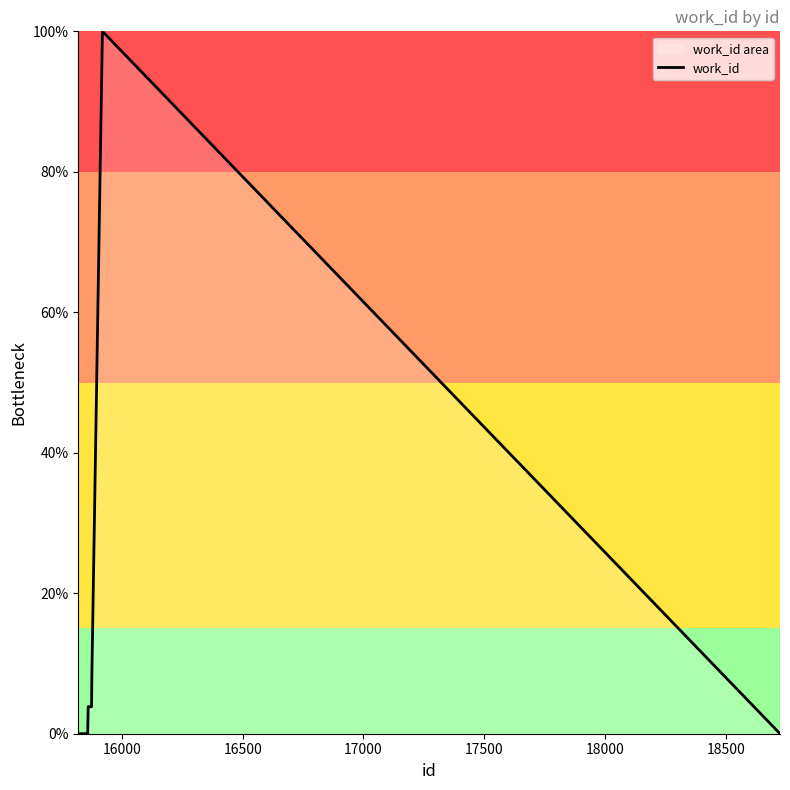

How many interior local peaks (higher than both neighbors) does the data have?

1